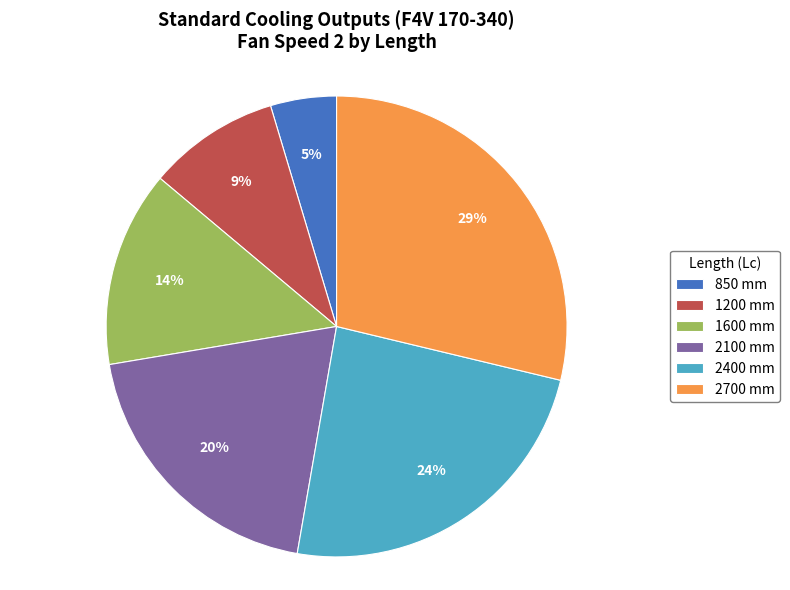

Which slice is the smallest?

850 mm